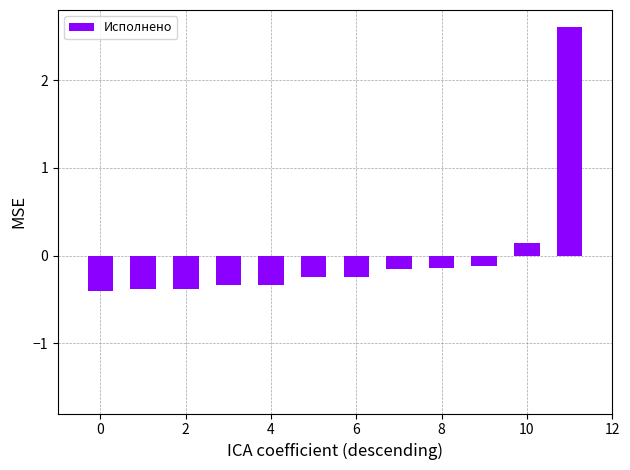

What is the smallest value displayed?

-0.4